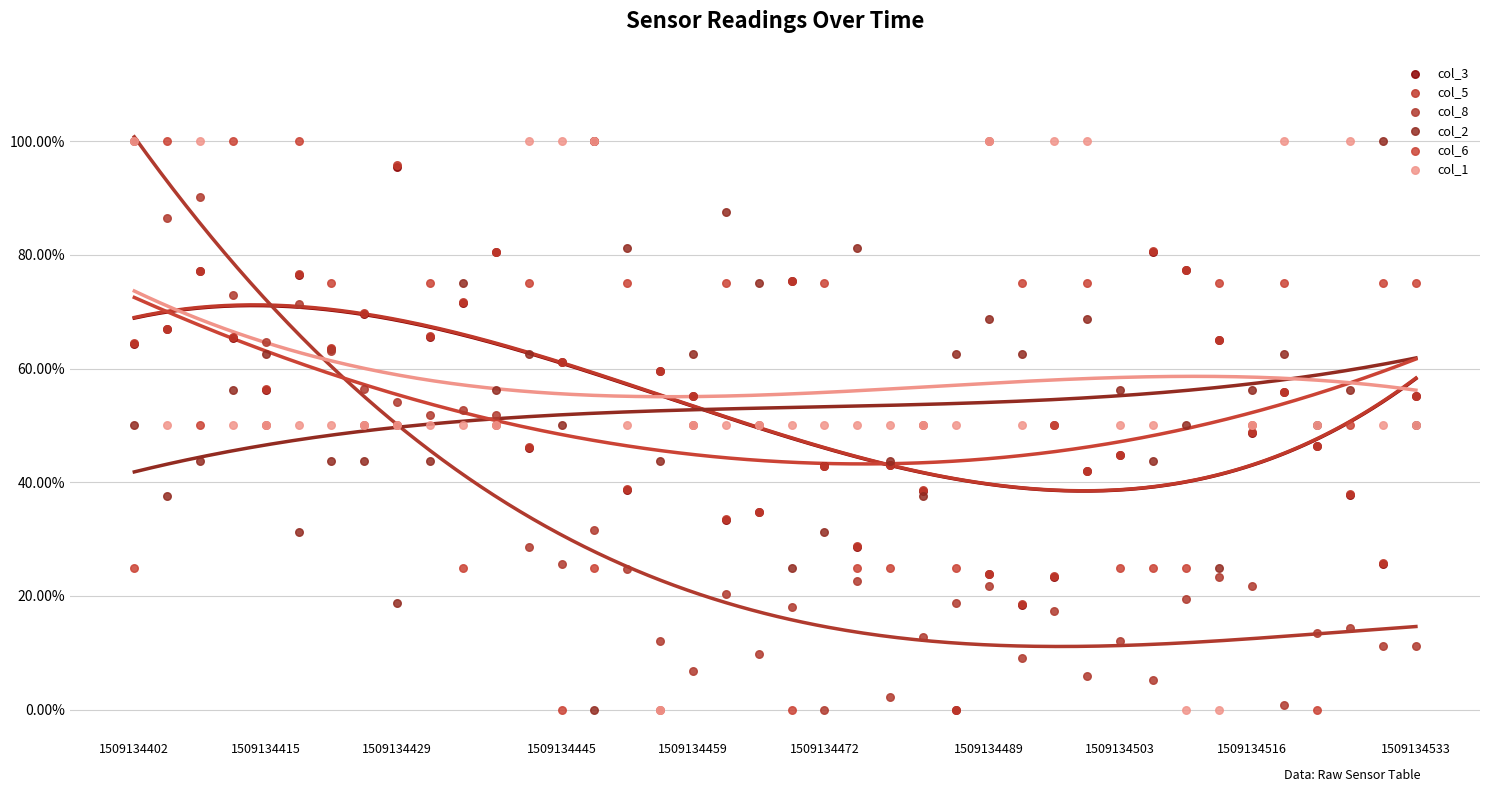

Which series has the widest spread of Y values?

col_3